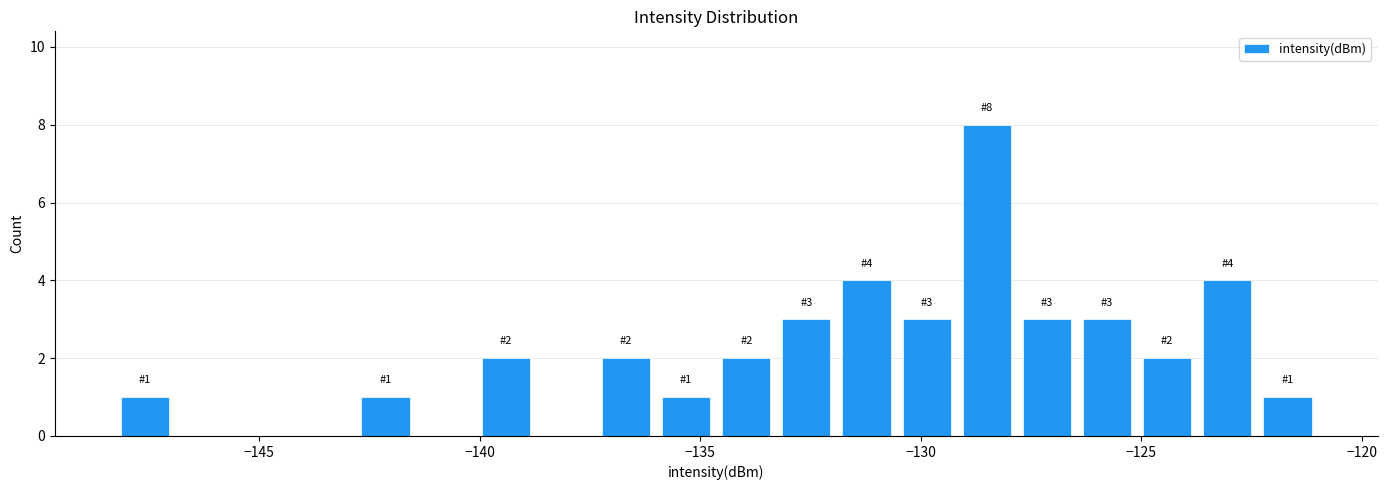

Read against the x-axis, roughly where is the centre of the tallest bar?

-128.5